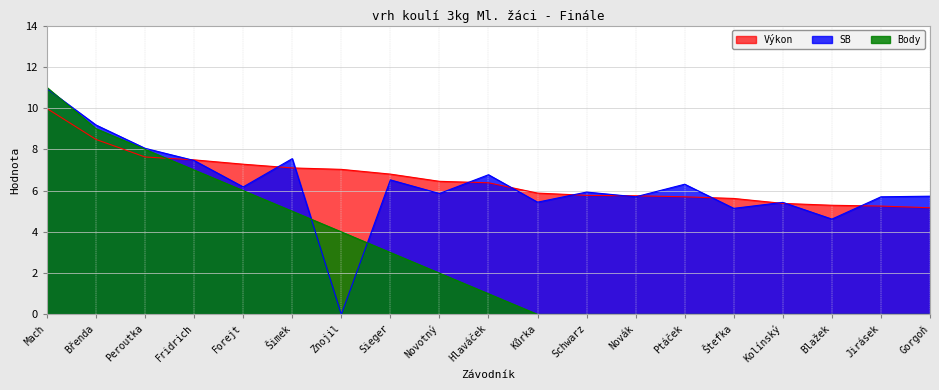

Is the value of SB at Šimek greater than the value of Body at Kolínský?

Yes